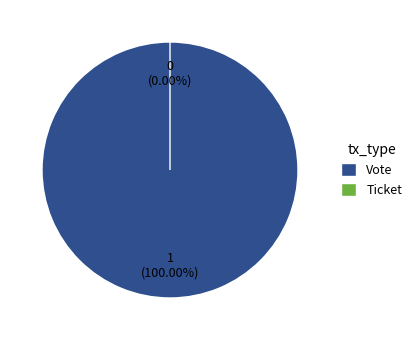

Rank the categories by value from lowest to highest.

Ticket, Vote